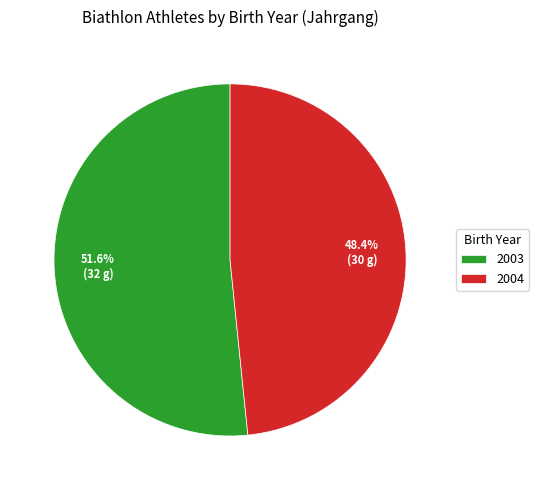

What portion of the pie excludes 2004?

51.6%